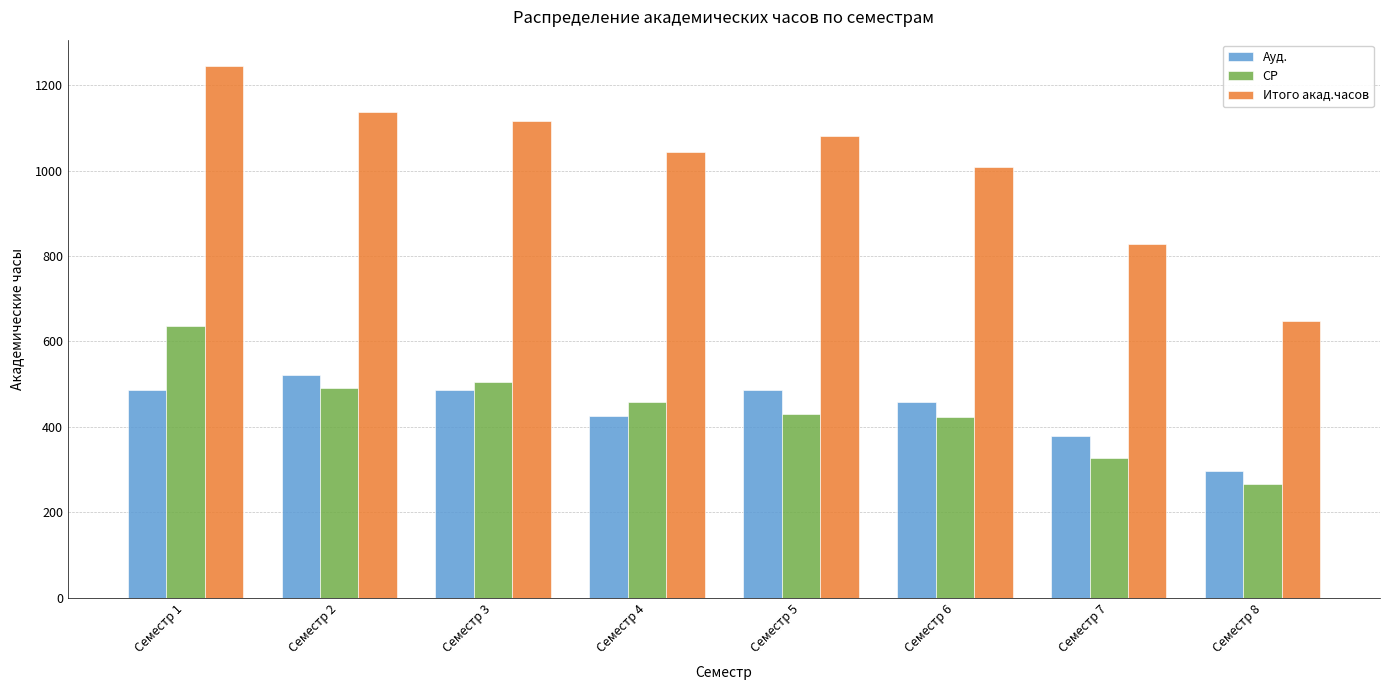

Does the chart contain any negative values?

No